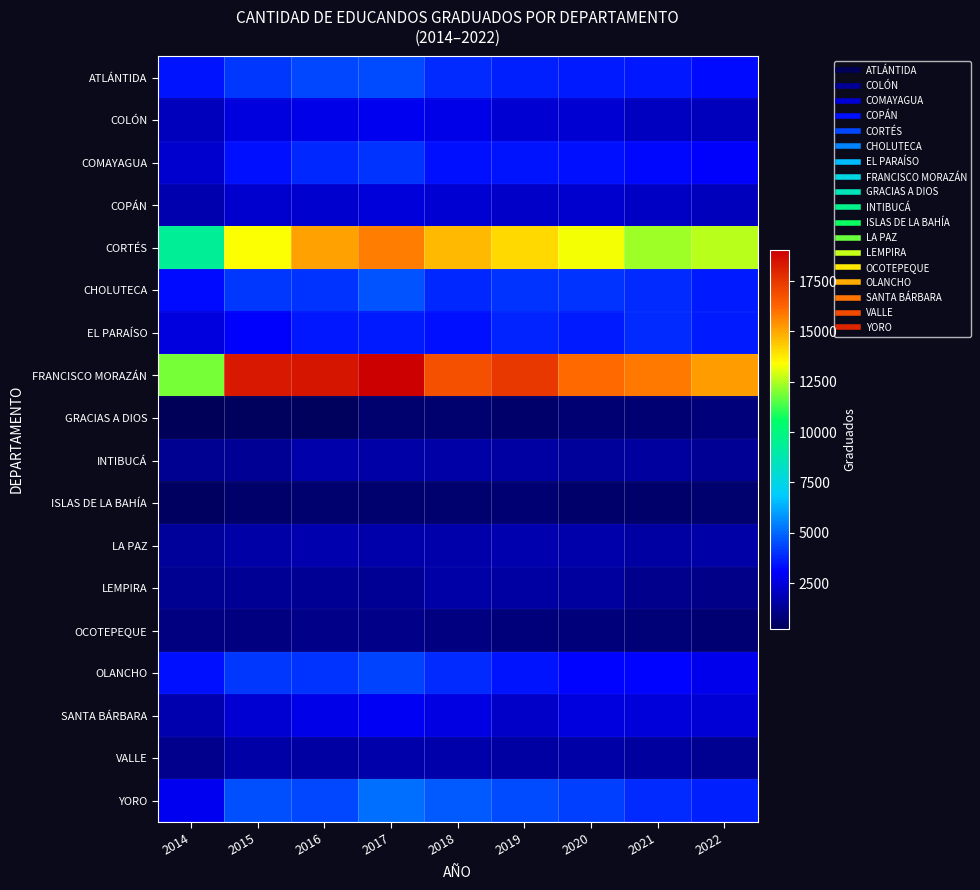

What is the greatest value displayed?

19057